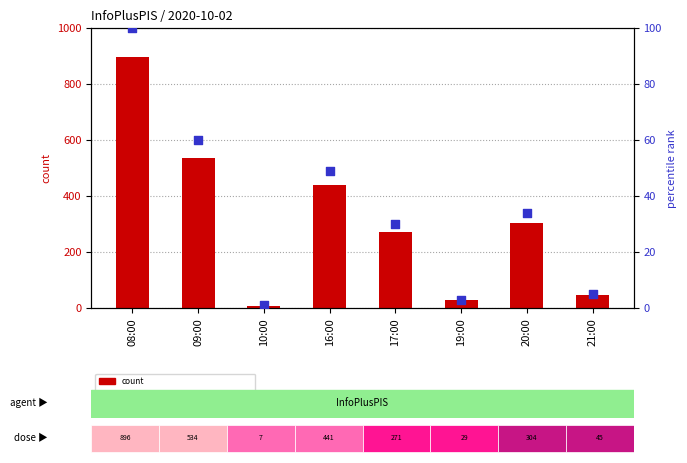

What is the total value across all series at 19:00?

32